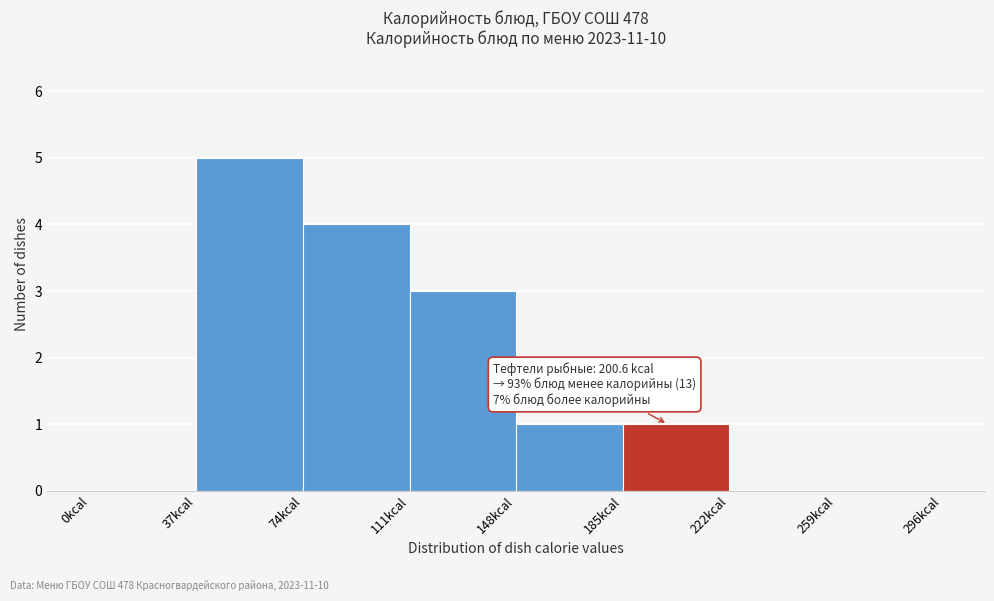

Which range on the x-axis has the tallest bar?

37 to 74